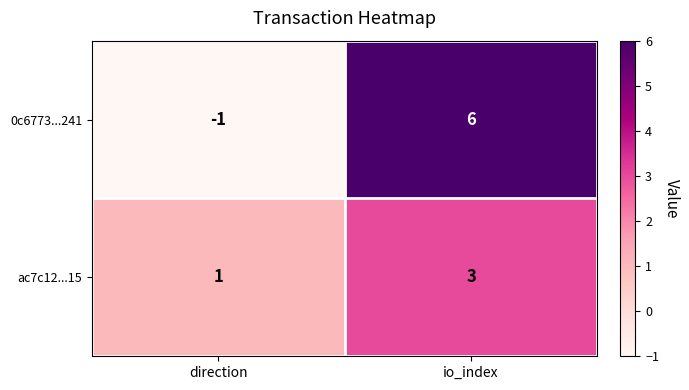

Which series has the largest total across all categories?

0c6773...241